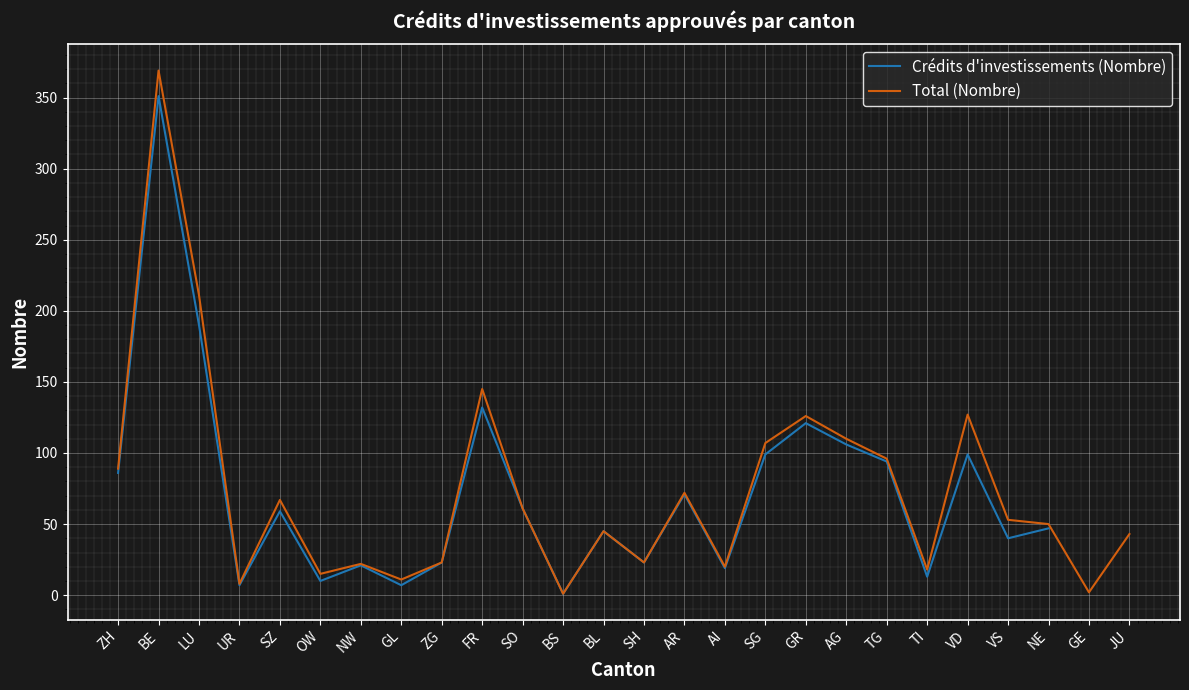

What is the label of the 23rd point from the right?

UR